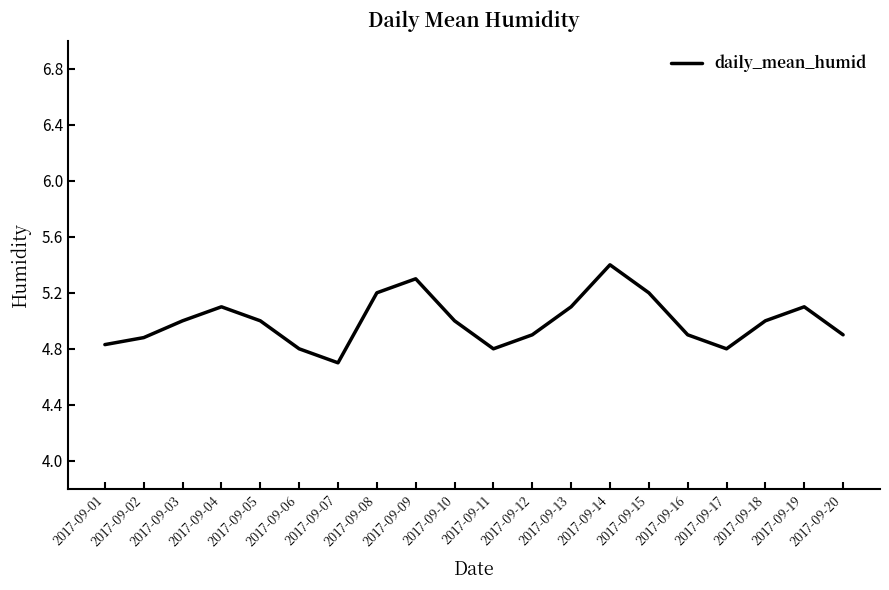

True or false: the data shows 2.3 at 2017-09-15.

False